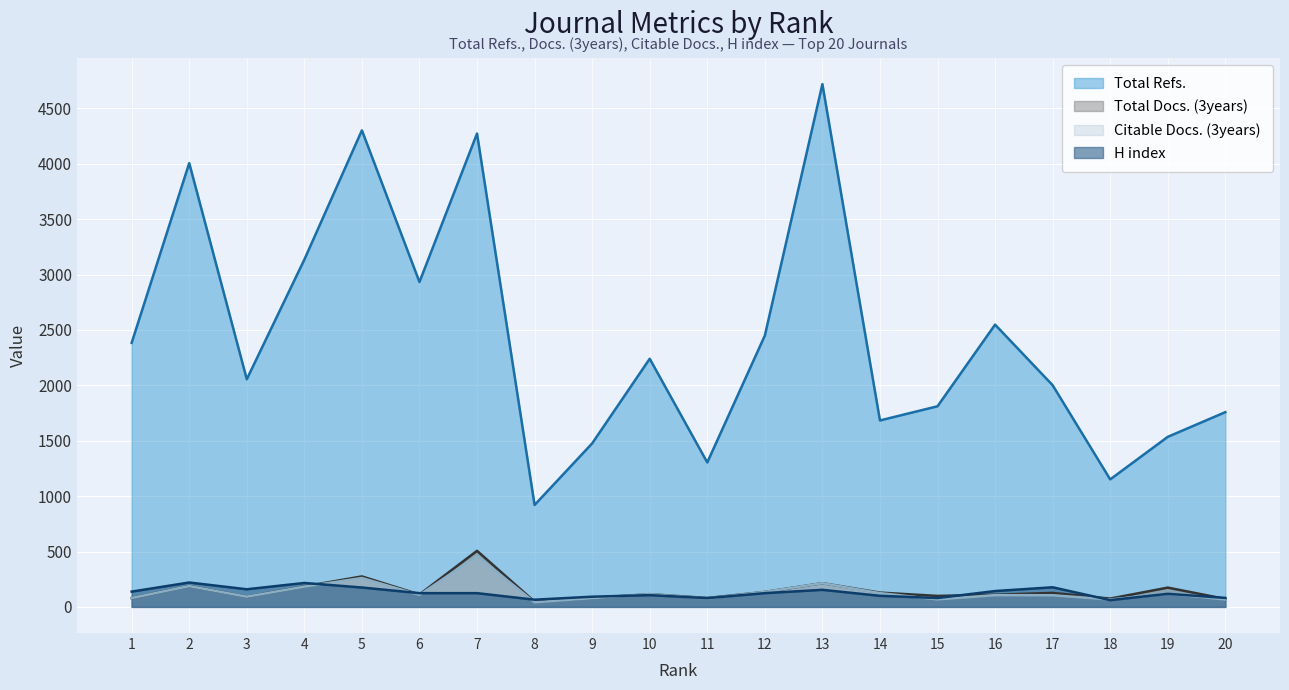

Which series has the widest spread of values?

Total Refs.